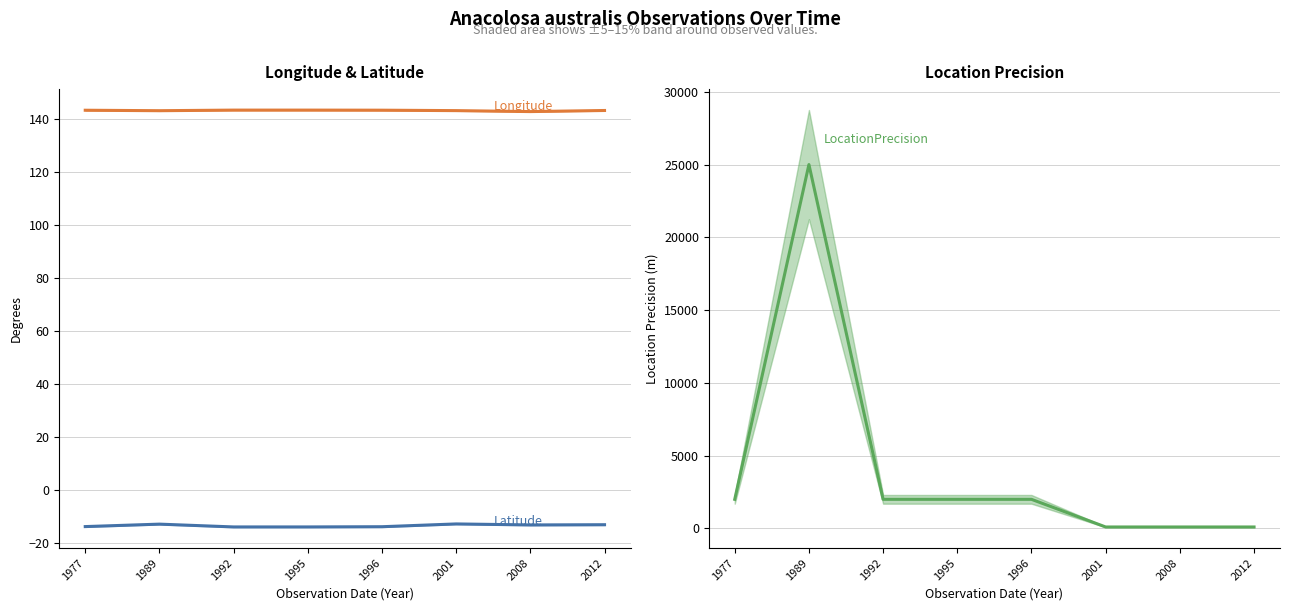

The value of LocationPrecision at 1995 is 413.6. True or false?

False